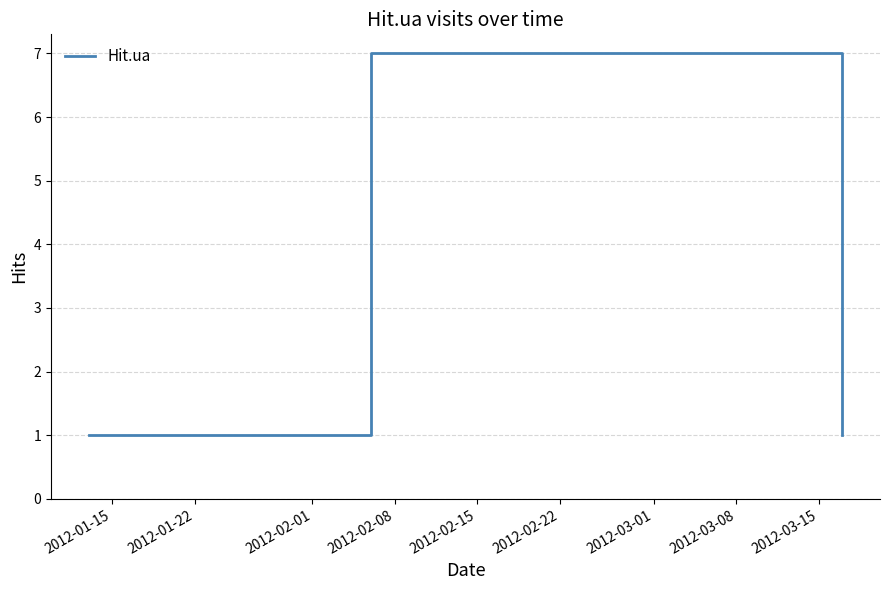

What is the sum of all values?

10